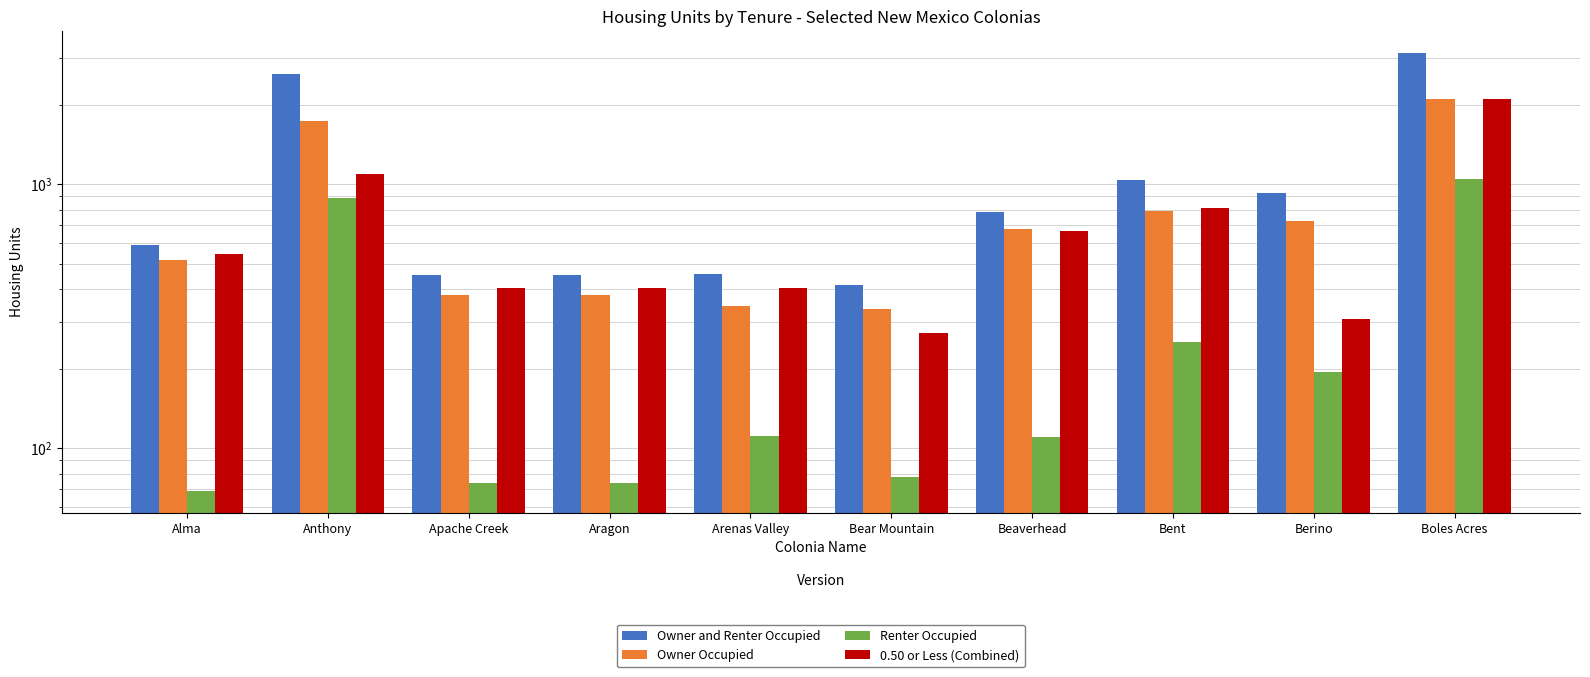

How many data points does each series have?

10